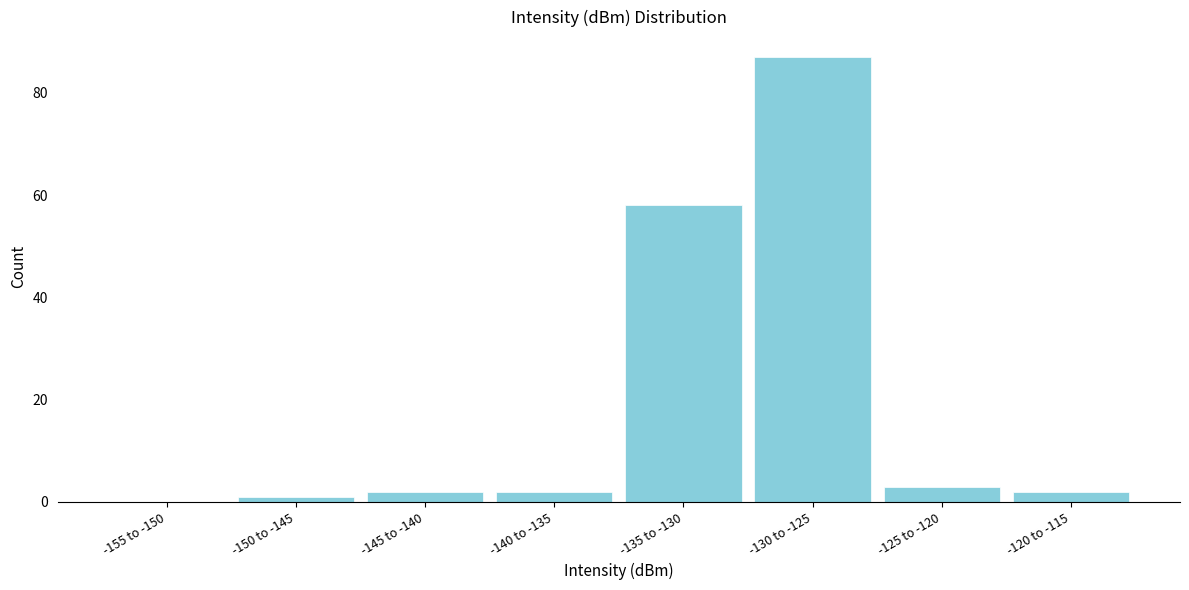

Reading left to right, list all the values displayed in this chart.

-155 to -150=0	-150 to -145=1	-145 to -140=2	-140 to -135=2	-135 to -130=58	-130 to -125=87	-125 to -120=3	-120 to -115=2